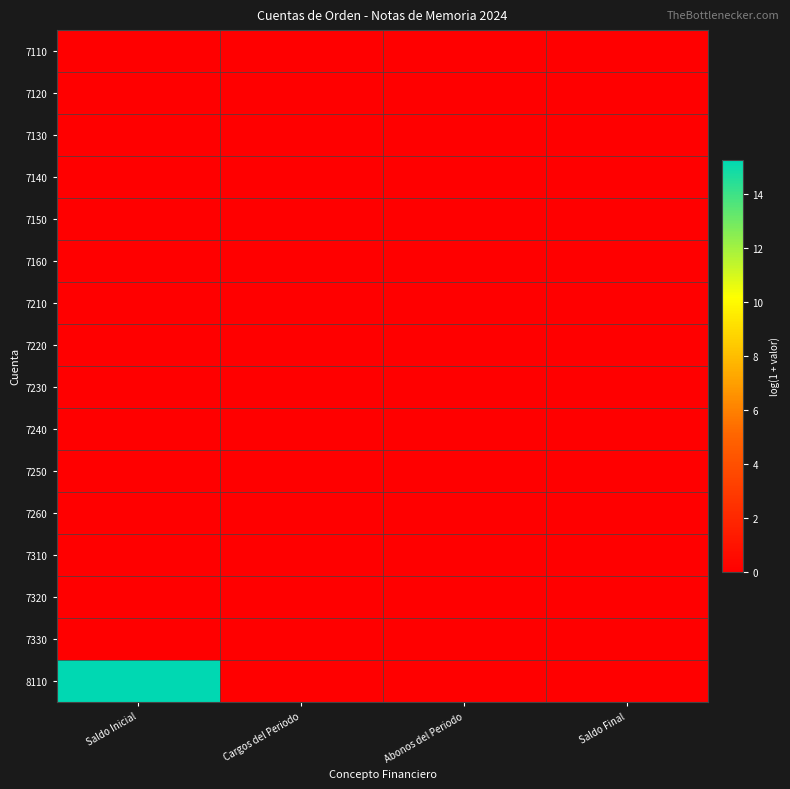

Which series has the largest range (max minus min)?

8110